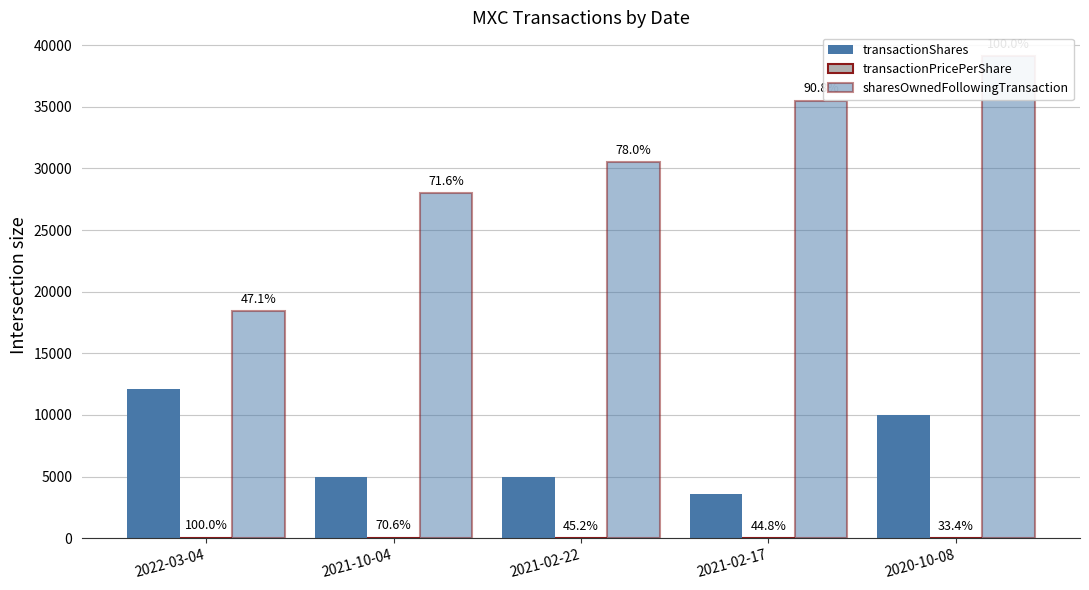

What is the average value of the sharesOwnedFollowingTransaction series?

30297.6